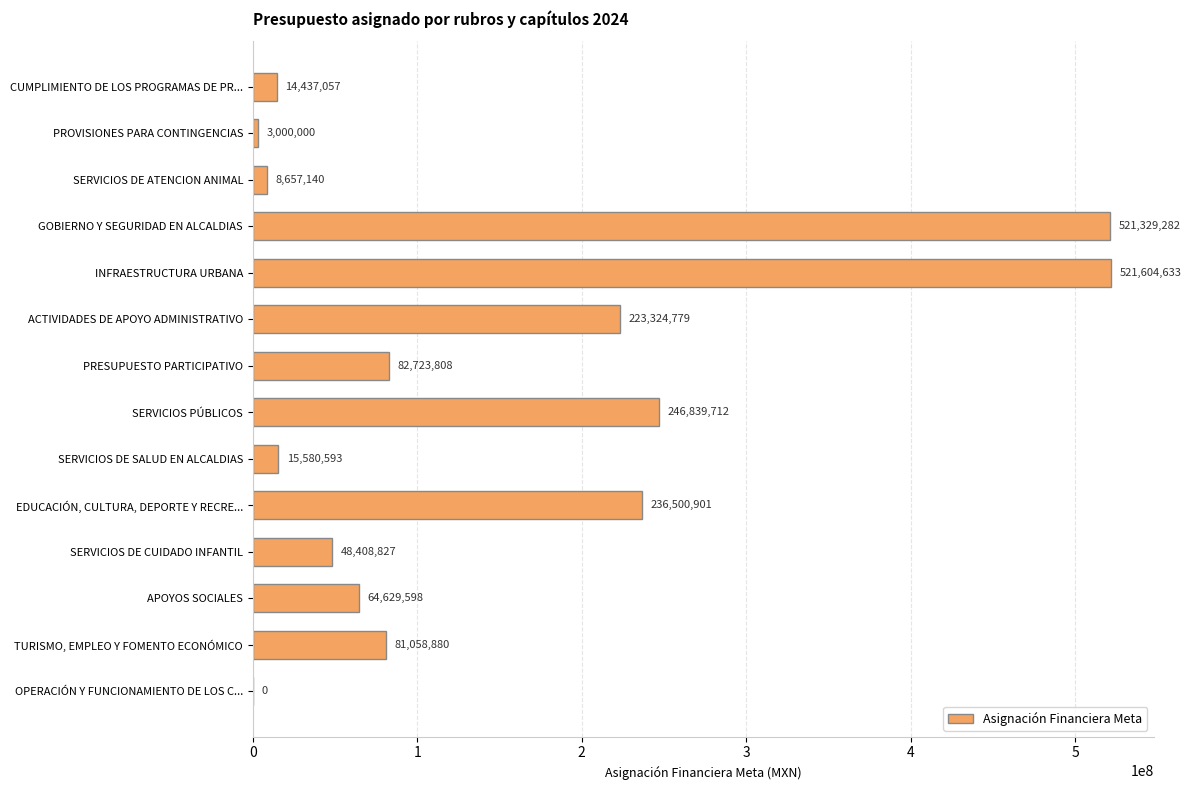

What is the sum of all values?

2068095210